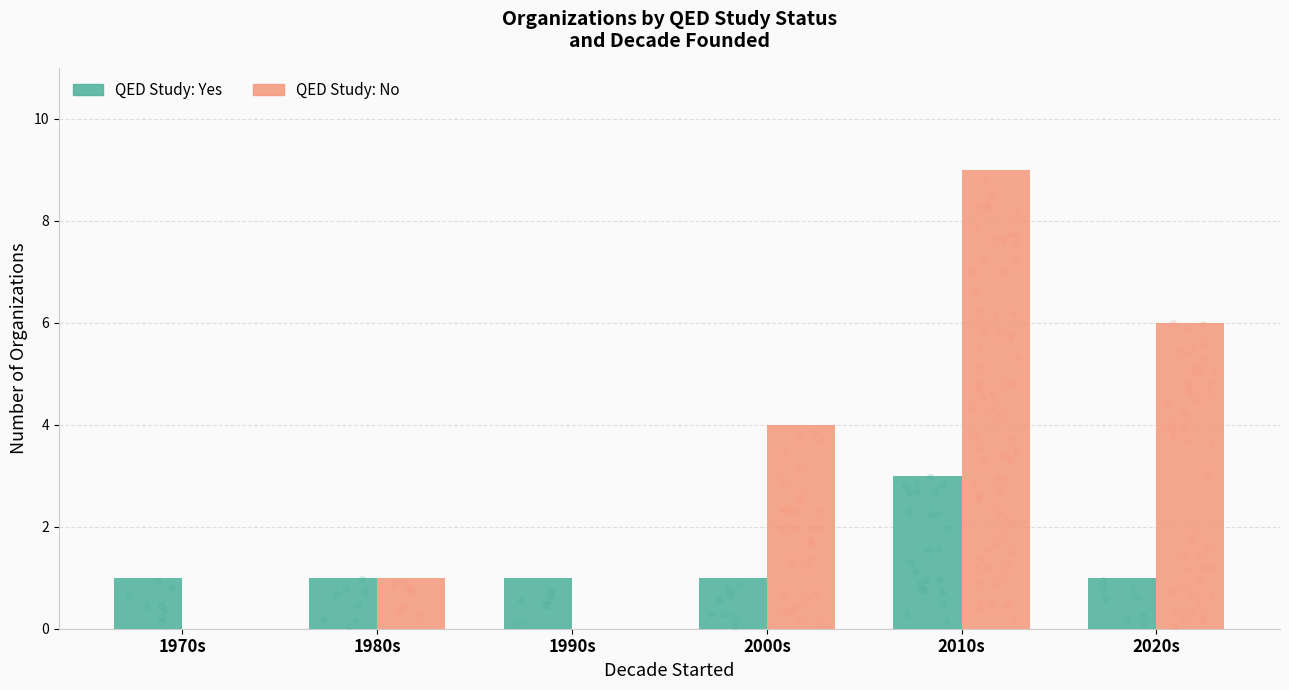

Which series contains the highest Y value?

QED: No